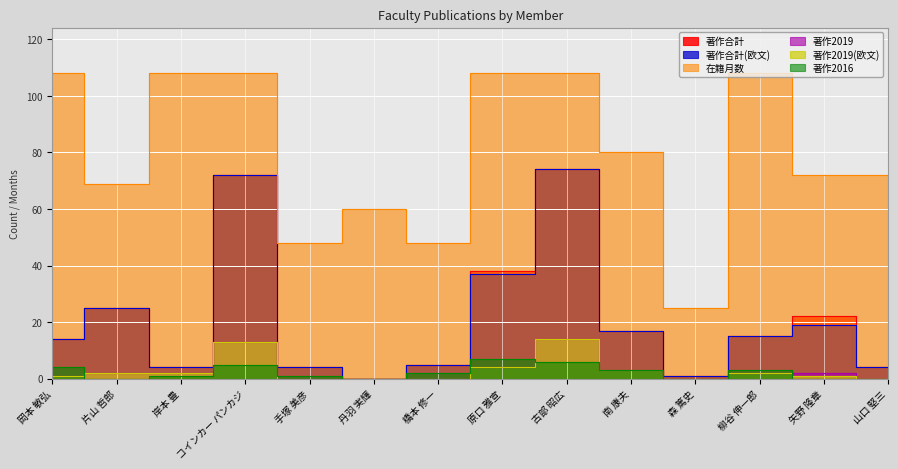

At which label is 在籍月数 closest to 66?

片山 哲郎